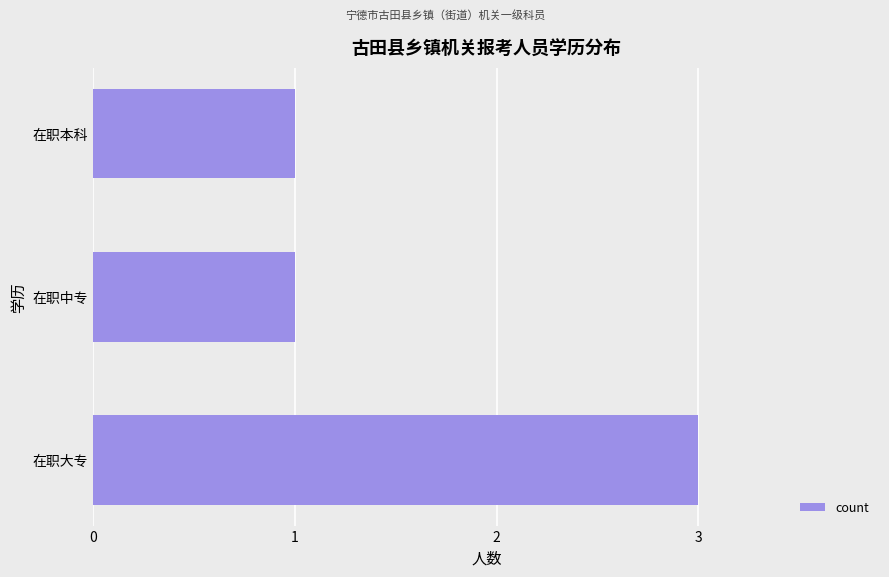

What is the average value?

2